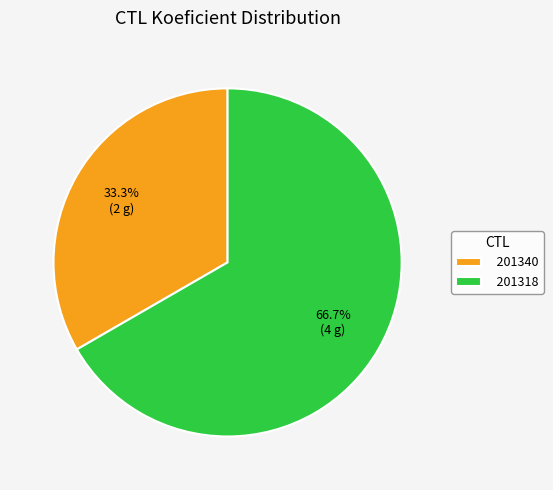

Rank the categories by value from highest to lowest.

201318, 201340